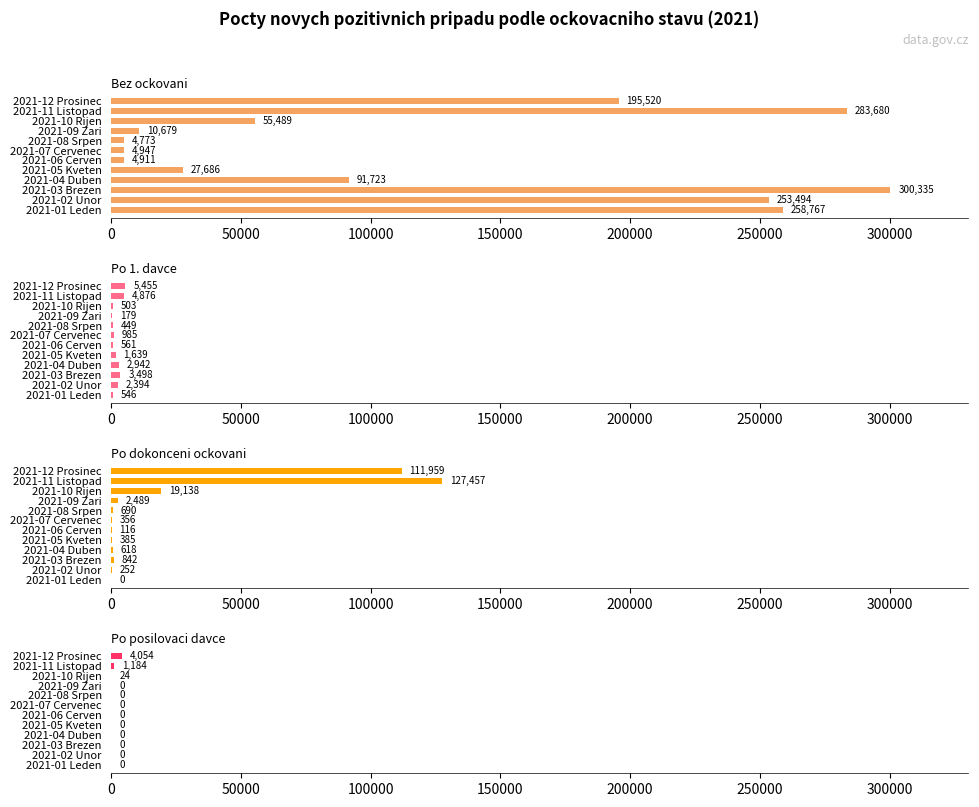

The value of Bez ockovani at 2021-10 Rijen is 55489. True or false?

True